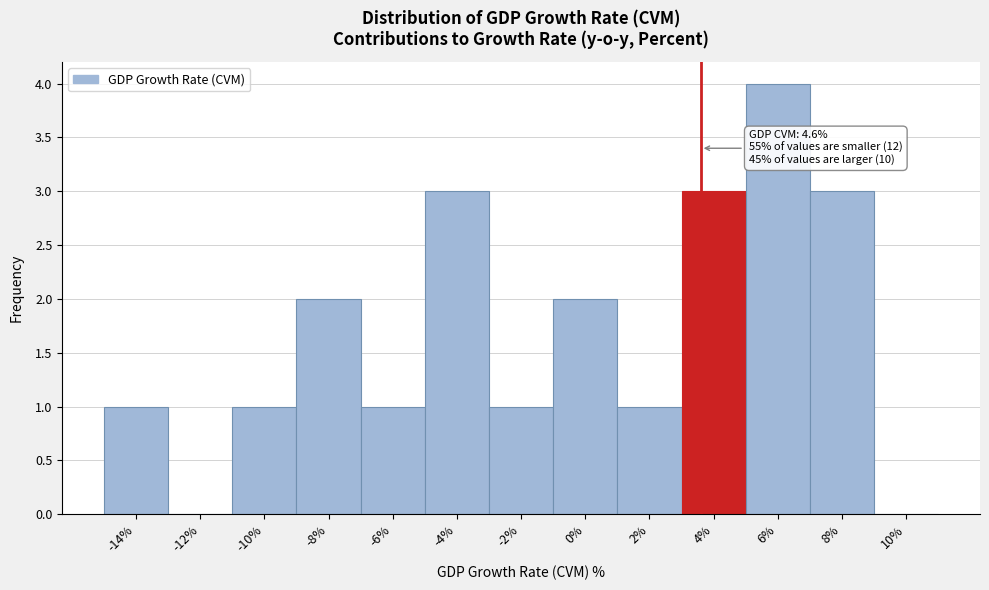

Reading right to left, list all the values displayed in this chart.

10%=0	8%=3	6%=4	4%=3	2%=1	0%=2	-2%=1	-4%=3	-6%=1	-8%=2	-10%=1	-12%=0	-14%=1